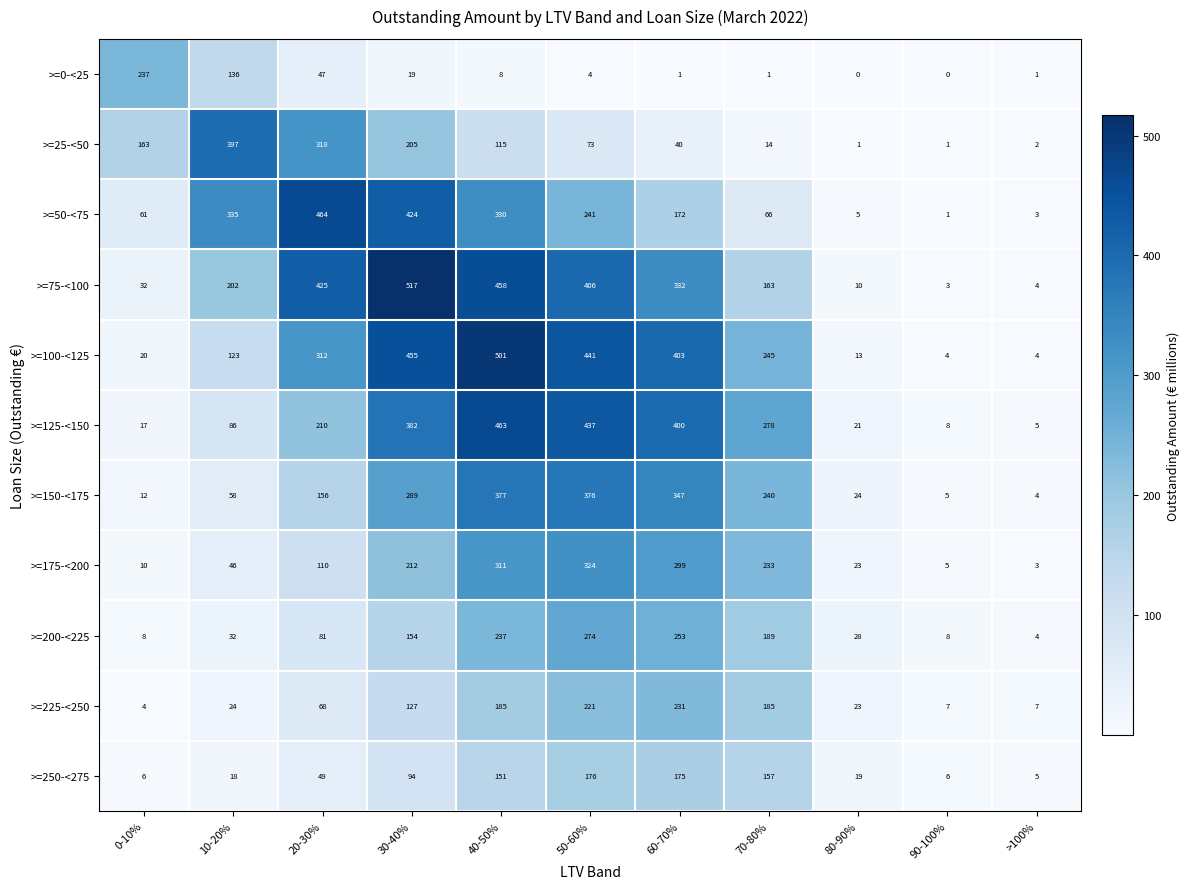

Rank the series by their maximum value, from lowest to highest.

>=250-<275, >=225-<250, >=0-<25, >=200-<225, >=175-<200, >=150-<175, >=25-<50, >=125-<150, >=50-<75, >=100-<125, >=75-<100